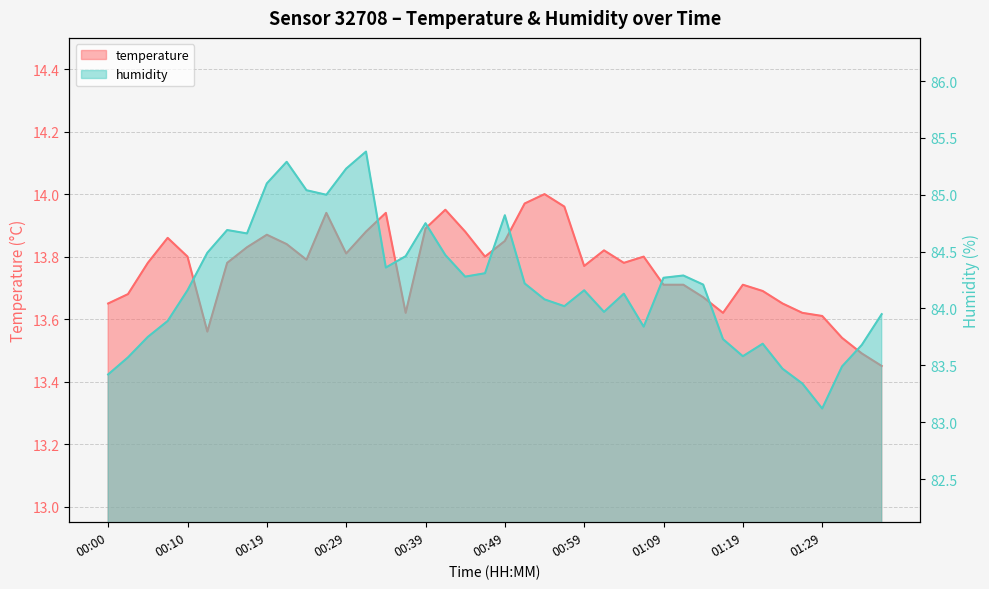

Reading left to right, what are all the values shown in this chart?

temperature: 00:00=13.7	00:02=13.7	00:05=13.8	00:07=13.9	00:10=13.8	00:12=13.6	00:14=13.8	00:17=13.8	00:19=13.9	00:22=13.8	00:24=13.8	00:27=13.9	00:29=13.8	00:32=13.9	00:34=13.9	00:37=13.6	00:39=13.9	00:41=13.9	00:44=13.9	00:46=13.8	00:49=13.8	00:51=14.0	00:54=14.0	00:56=14.0	00:59=13.8	01:01=13.8	01:04=13.8	01:06=13.8	01:09=13.7	01:11=13.7	01:14=13.7	01:16=13.6	01:19=13.7	01:21=13.7	01:24=13.7	01:26=13.6	01:29=13.6	01:31=13.5	01:34=13.5	01:36=13.4
humidity: 00:00=83.4	00:02=83.6	00:05=83.8	00:07=83.9	00:10=84.2	00:12=84.5	00:14=84.7	00:17=84.7	00:19=85.1	00:22=85.3	00:24=85.0	00:27=85.0	00:29=85.2	00:32=85.4	00:34=84.4	00:37=84.5	00:39=84.8	00:41=84.5	00:44=84.3	00:46=84.3	00:49=84.8	00:51=84.2	00:54=84.1	00:56=84.0	00:59=84.2	01:01=84.0	01:04=84.1	01:06=83.8	01:09=84.3	01:11=84.3	01:14=84.2	01:16=83.7	01:19=83.6	01:21=83.7	01:24=83.5	01:26=83.3	01:29=83.1	01:31=83.5	01:34=83.7	01:36=84.0